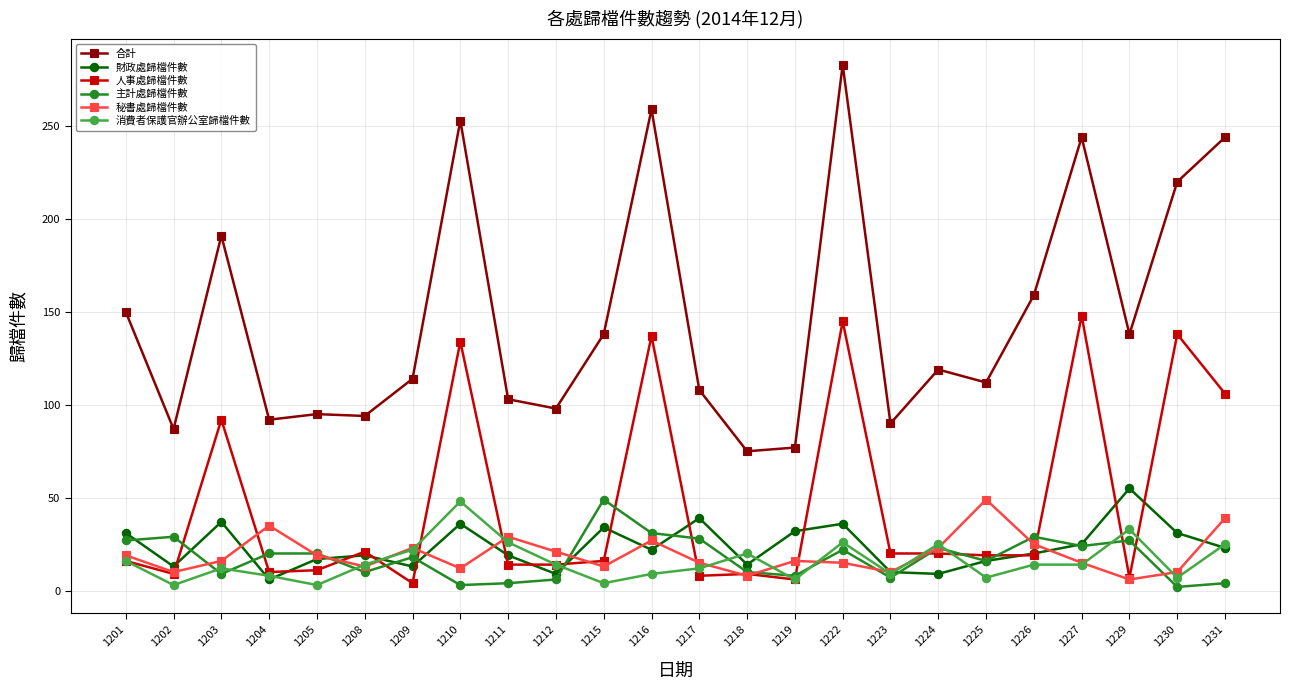

At which category is the sum across all series the highest?

1222